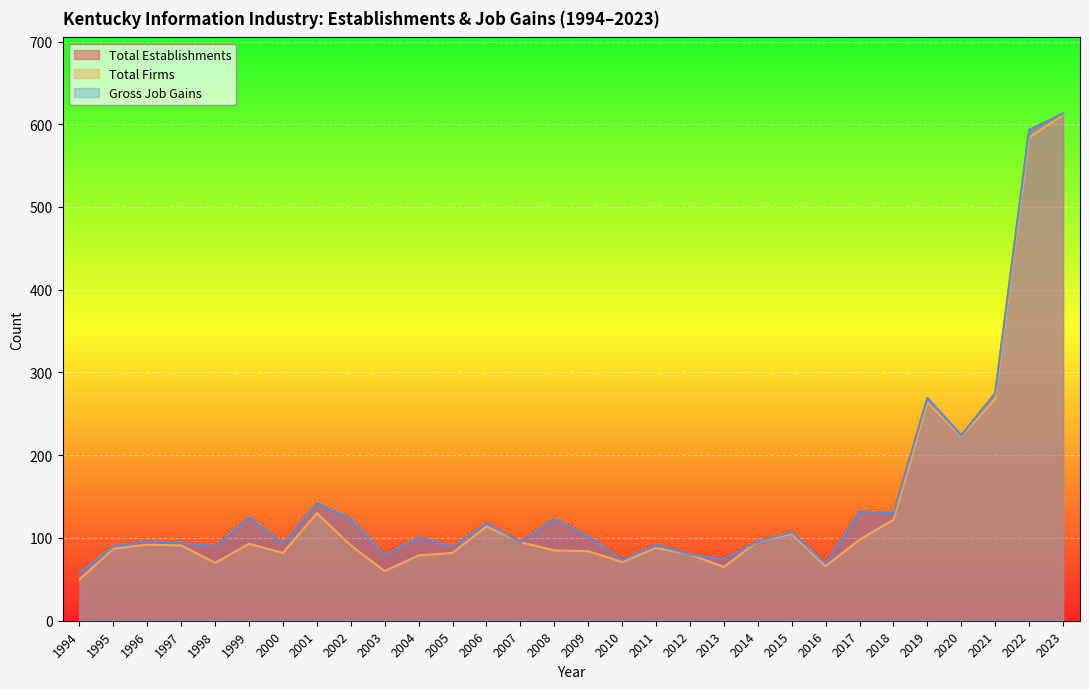

Which series changed the most between 1997 and 2013?

Total Firms